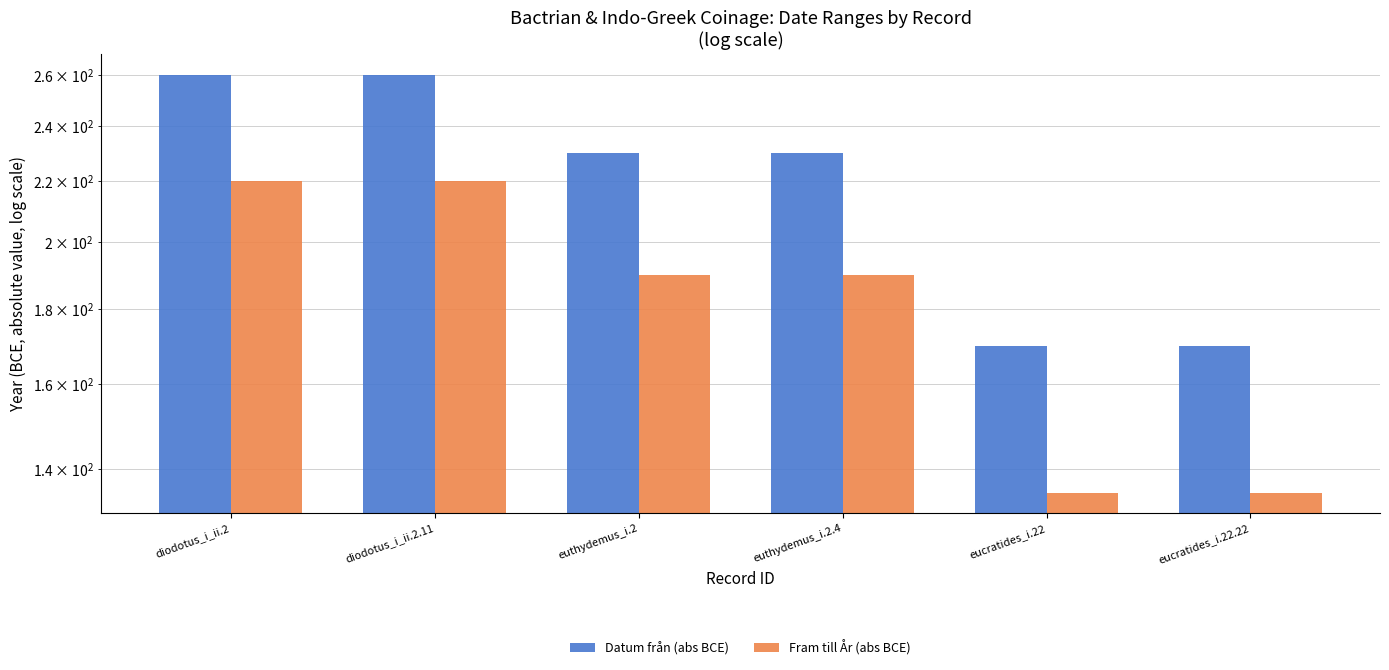

At which label does Fram till År (abs BCE) first exceed 190?

diodotus_i_ii.2